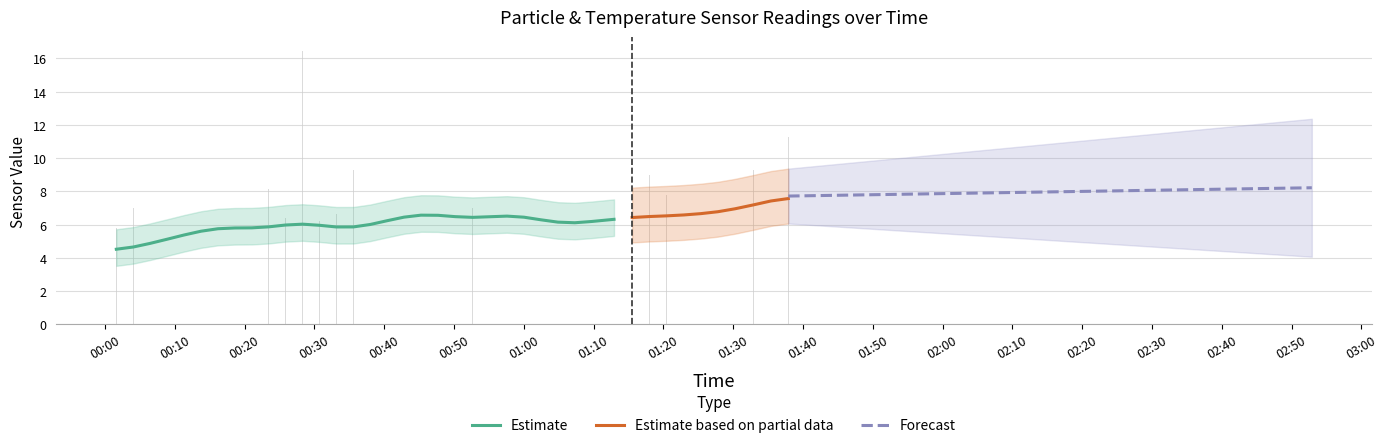

True or false: BME280_temperature has a value of 30.3 at 2023/08/18 00:28:19.

False